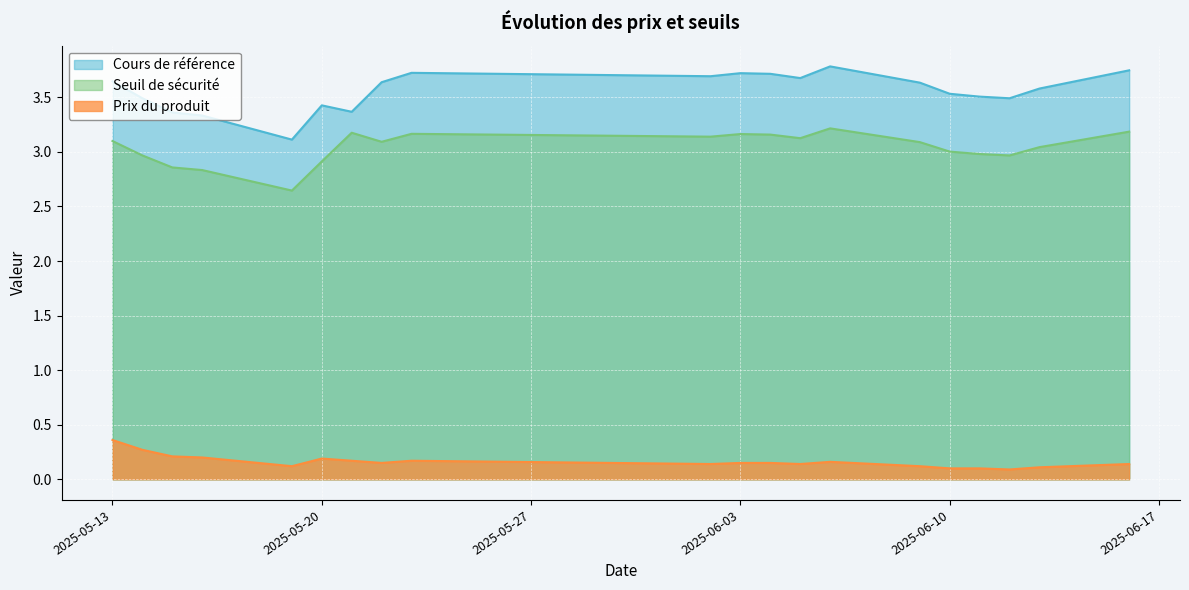

The Cours de référence series shows 3.6 at 2025-06-09. True or false?

True